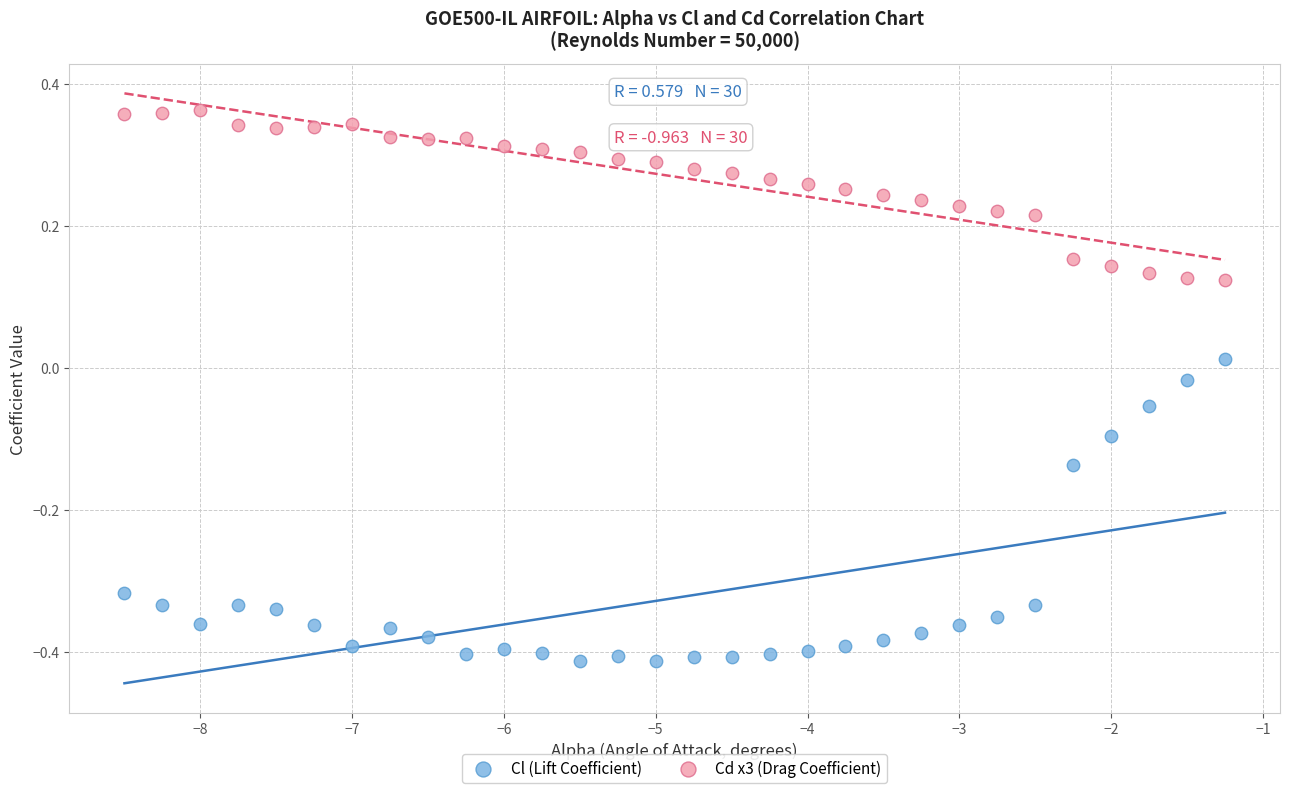

Which series reaches the minimum Y coordinate?

Cl (Lift Coefficient)